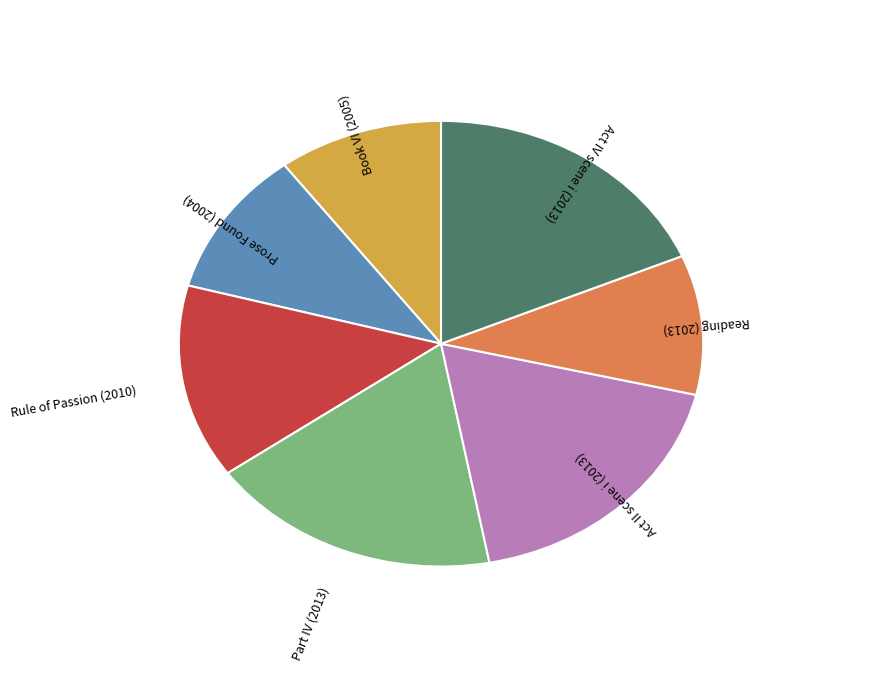

Is it true that Rule of Passion (2010) is 14% of the pie?

True